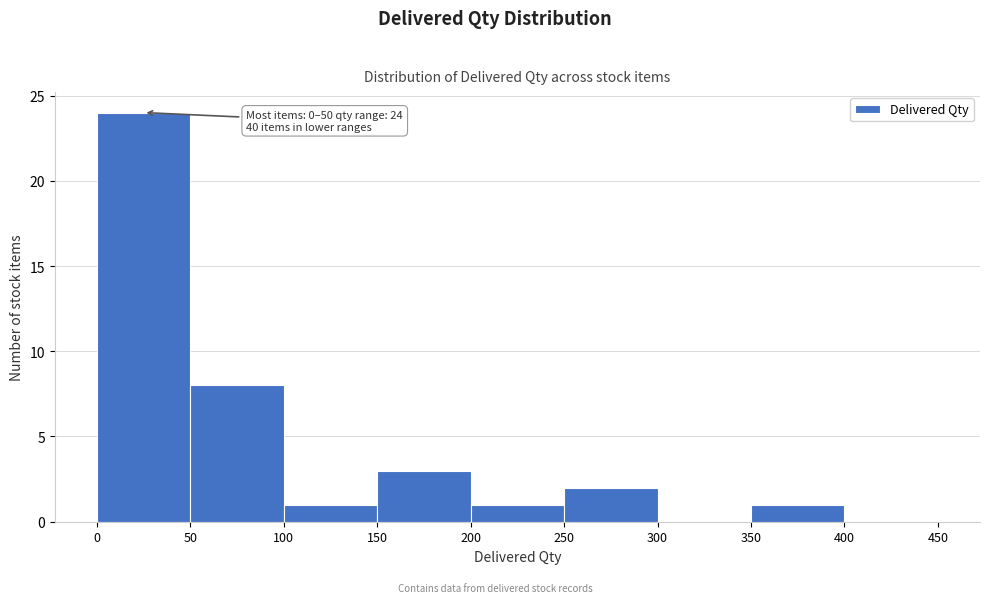

Over which range of the x-axis is the bar tallest?

0 to 50